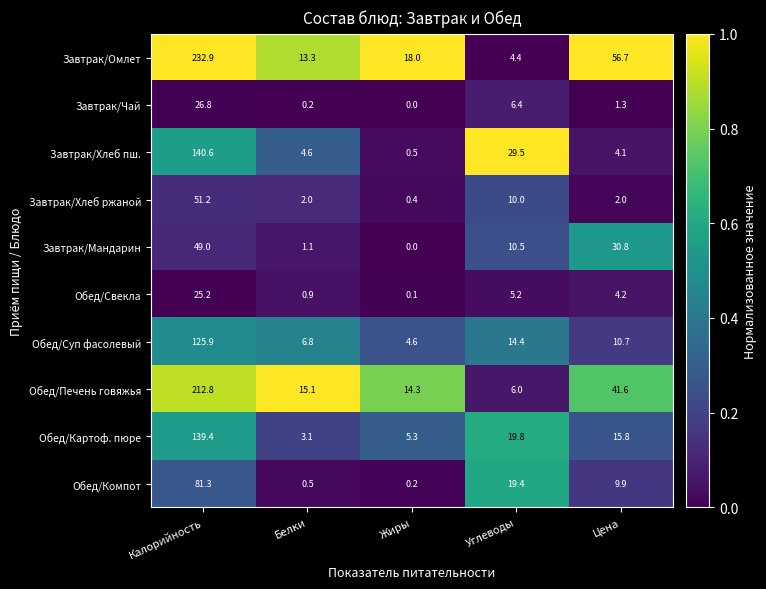

What is the maximum value for Обед/Компот?

81.3